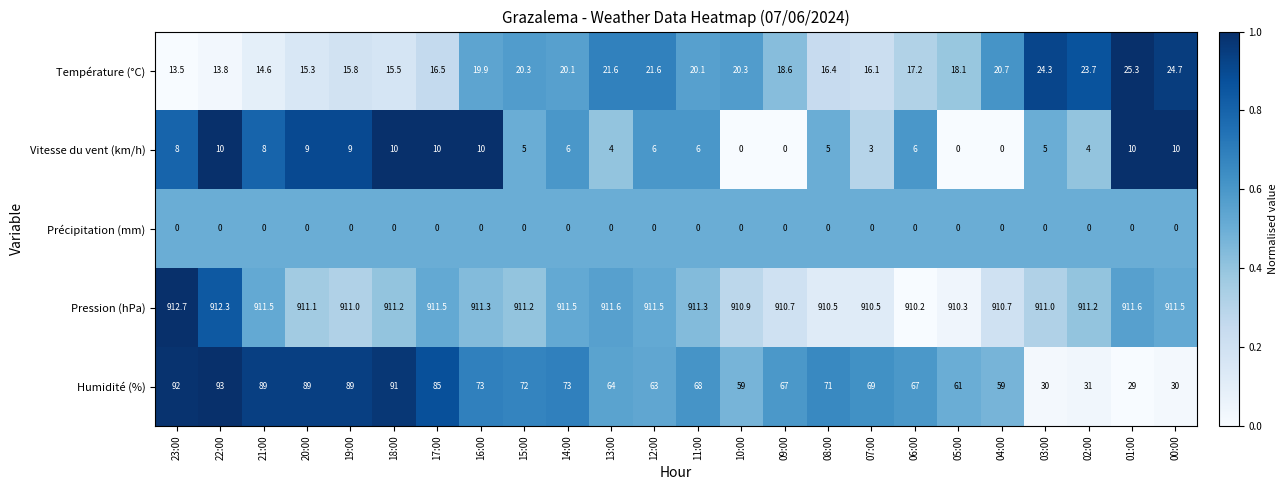

At 06:00, list the series in order from largest to smallest.

Pression (hPa), Humidité (%), Température (°C), Vitesse du vent (km/h), Précipitation (mm)